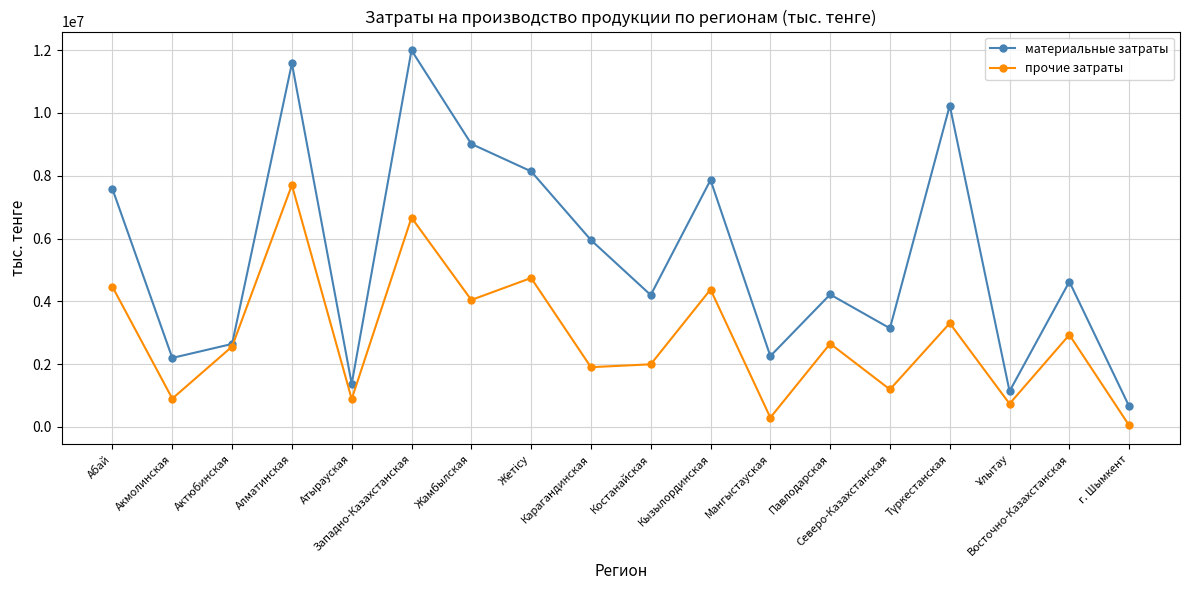

What is the difference between the maximum and minimum values in the прочие затраты series?

7660222